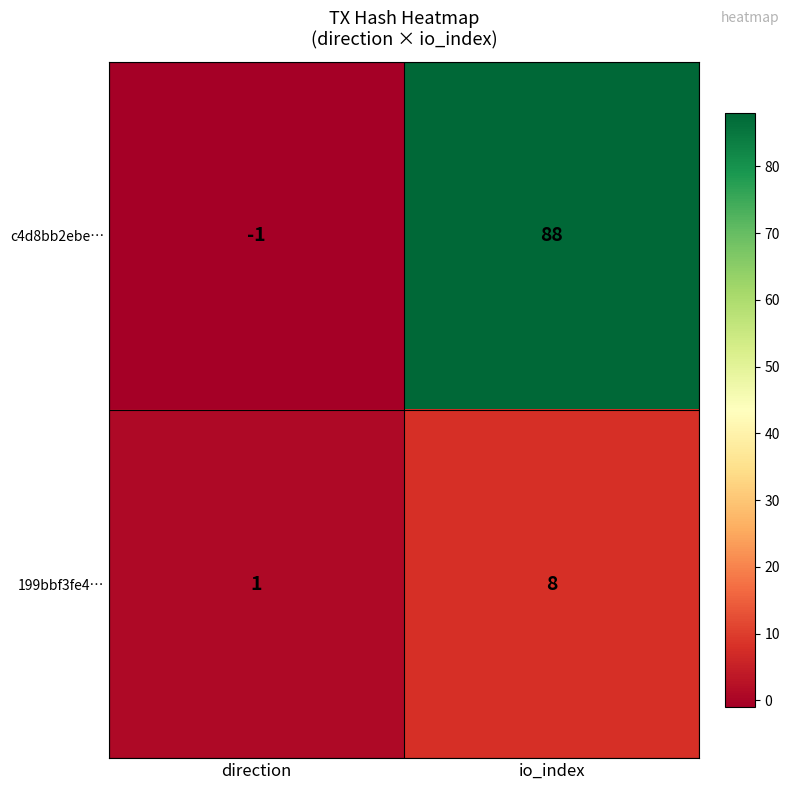

The c4d8bb2ebe… series shows 88 at io_index. True or false?

True